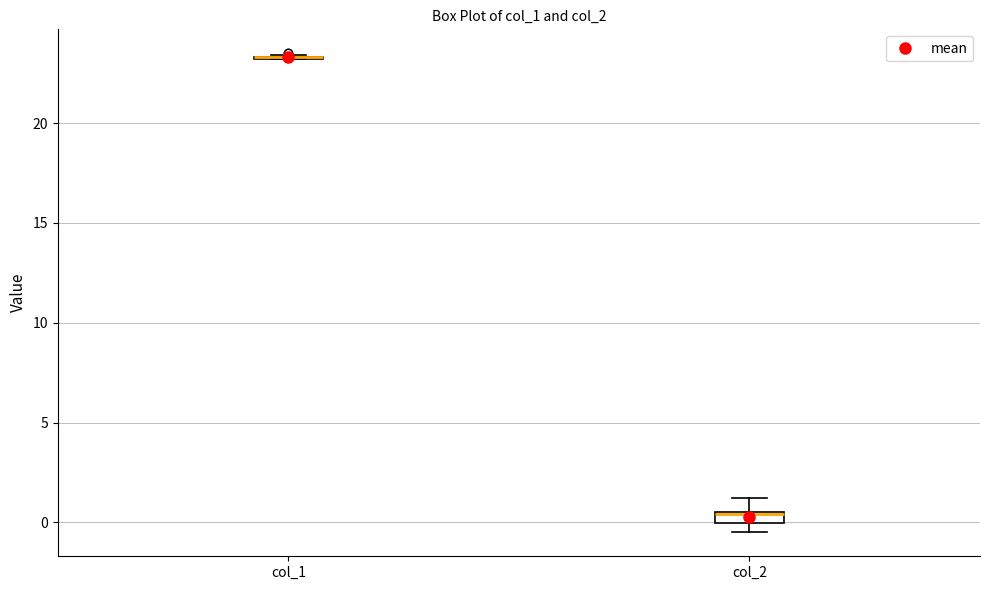

Where is the upper edge of the box for col_2 on the y-axis? The values are not printed on the chart, so give them approximately, as read against the axis.

0.5